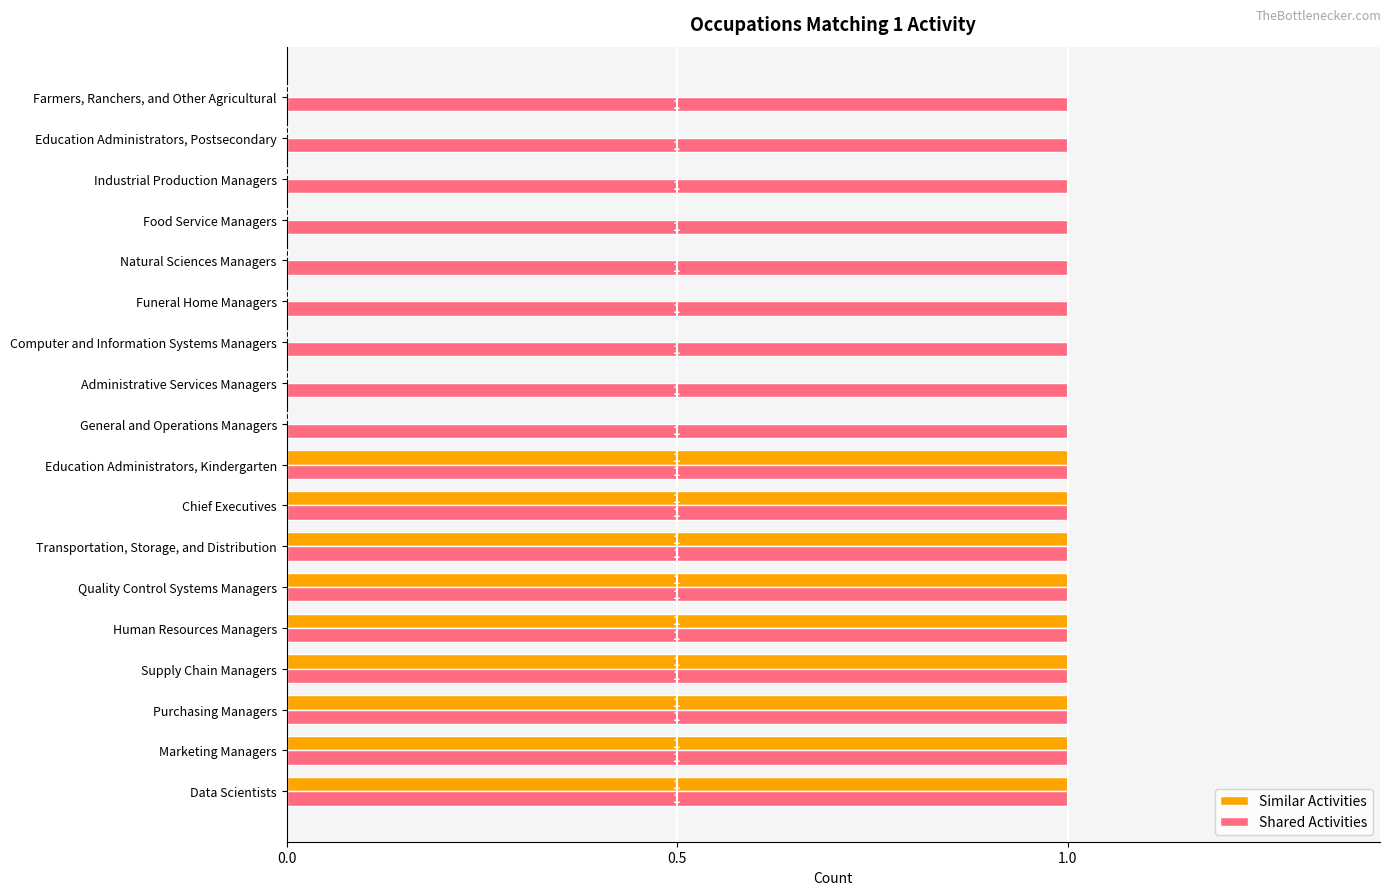

Between Supply Chain Managers and General and Operations Managers, which series saw the biggest shift?

Similar Activities